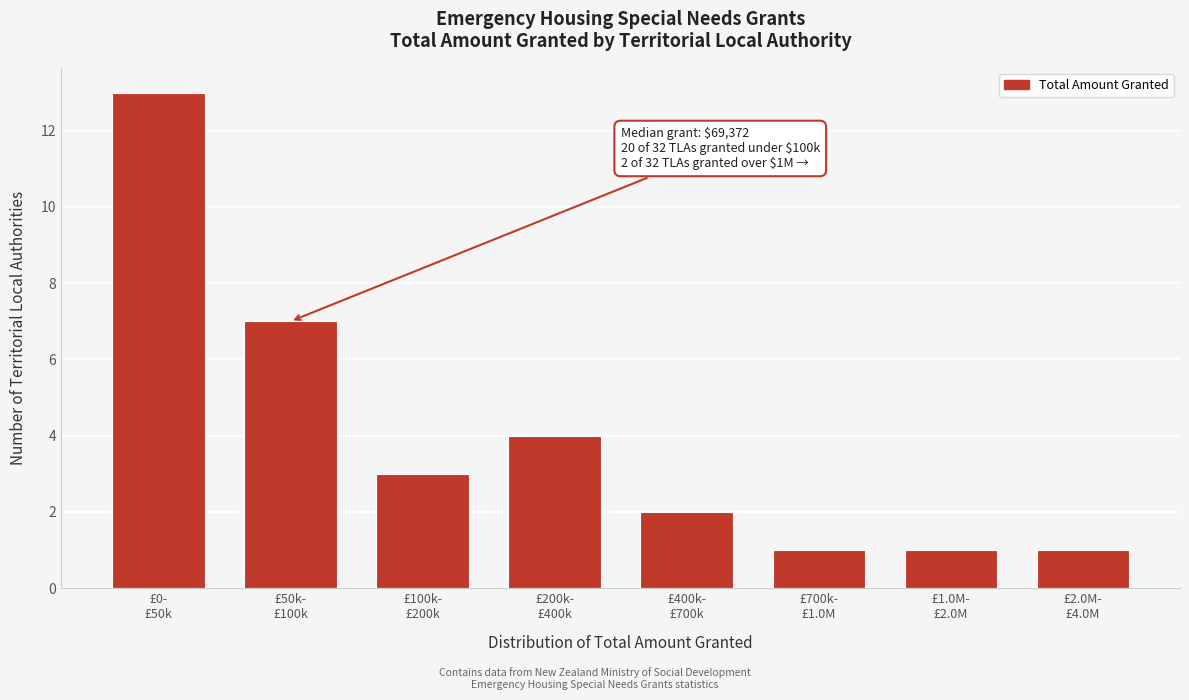

Reading left to right, list all the values displayed in this chart.

13	7	3	4	2	1	1	1